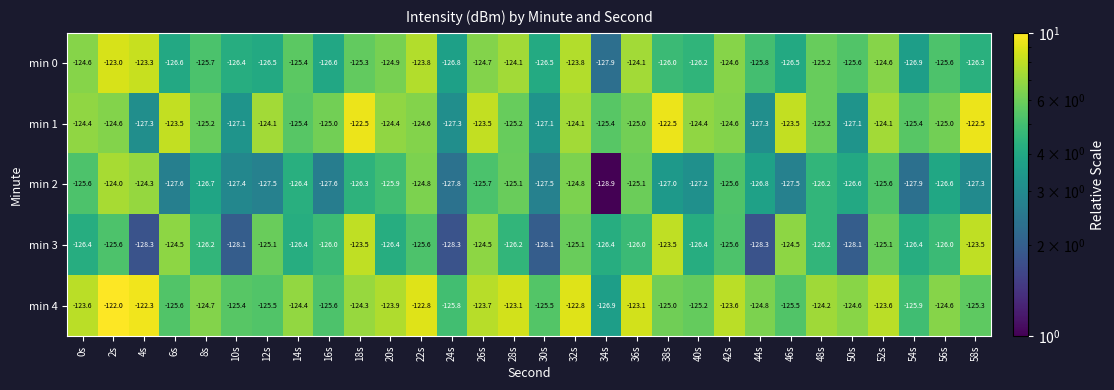

True or false: min 4 has a value of -220.2 at 40s.

False